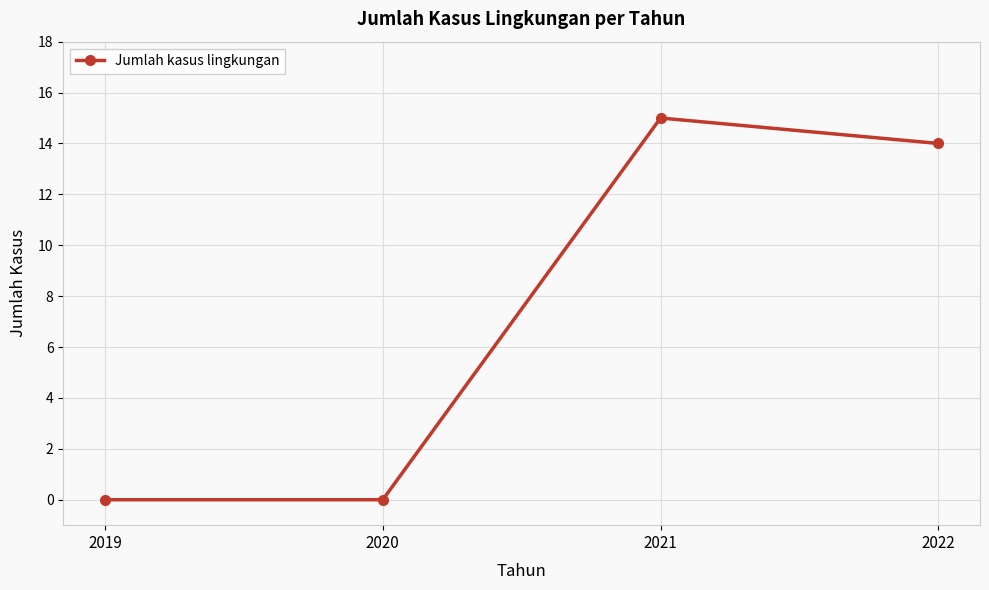

What is the difference between the values at 2022 and 2019?

14